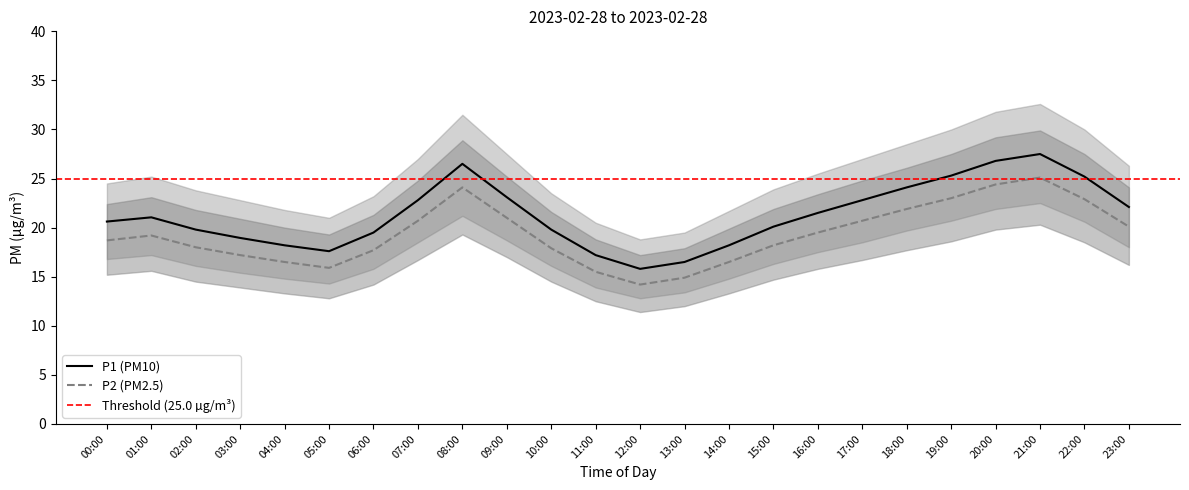

True or false: P1_upper and P1_lower intersect in this chart.

False